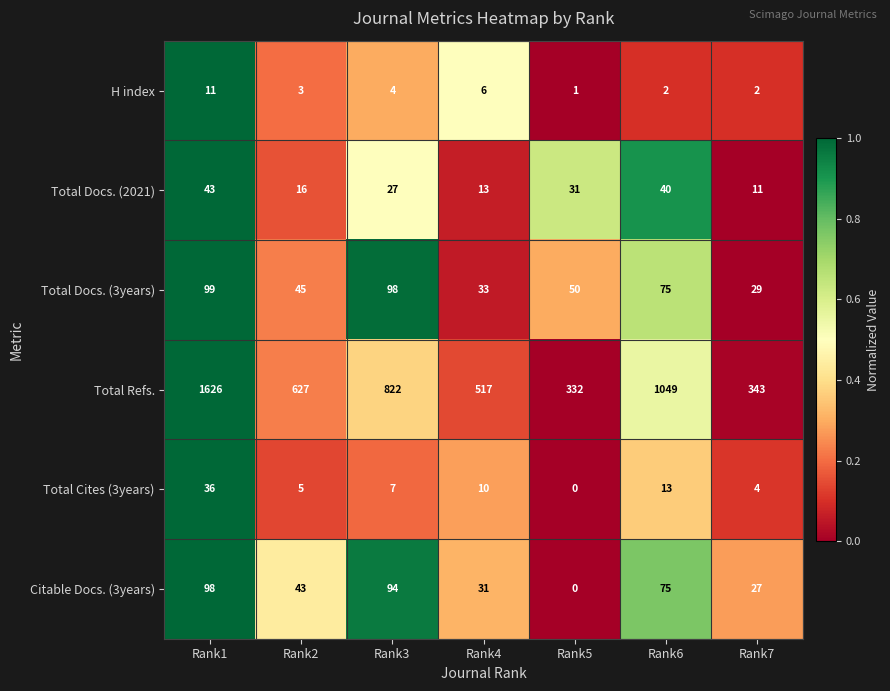

What is the average value of the Total Docs. (3years) series?

61